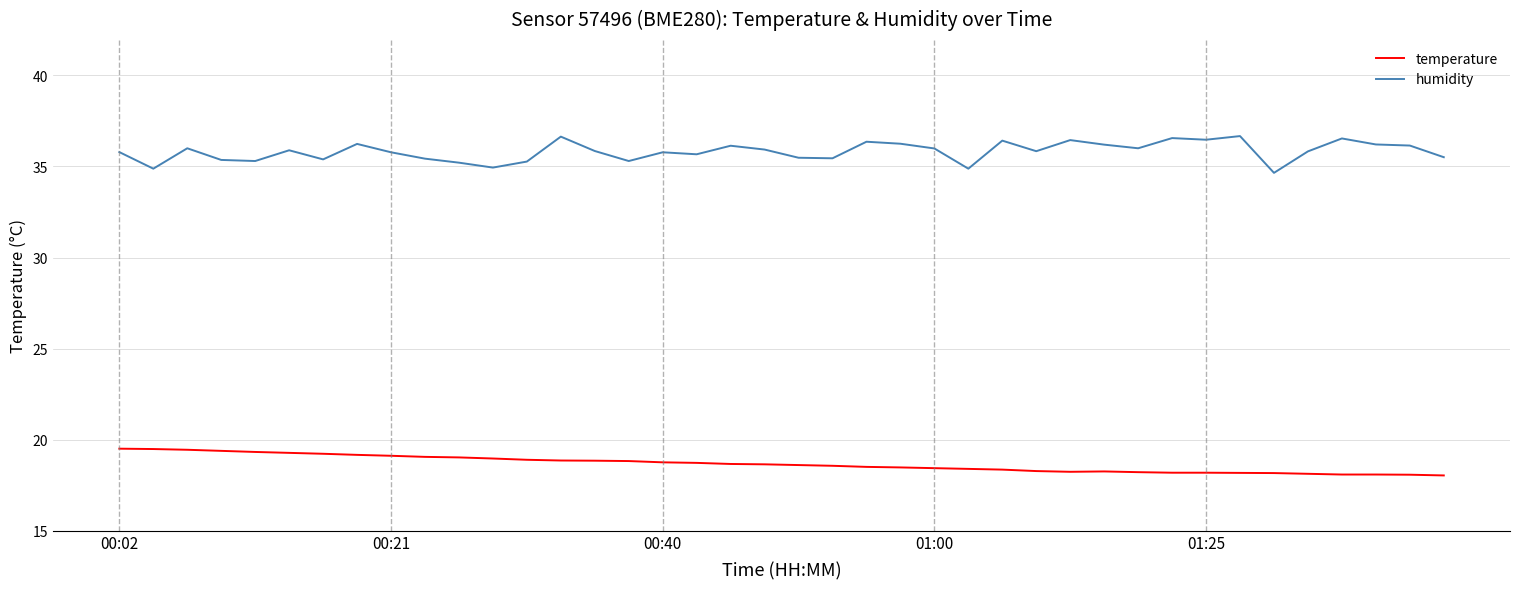

What is the difference between the maximum and minimum values in the temperature series?

1.5